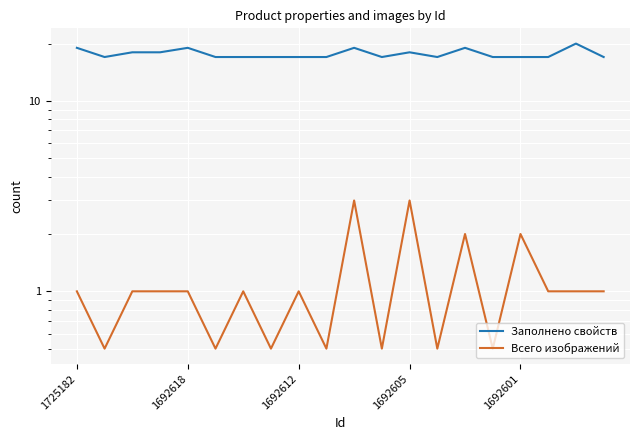

List the series in order of their overall mean, lowest first.

Всего изображений, Заполнено свойств